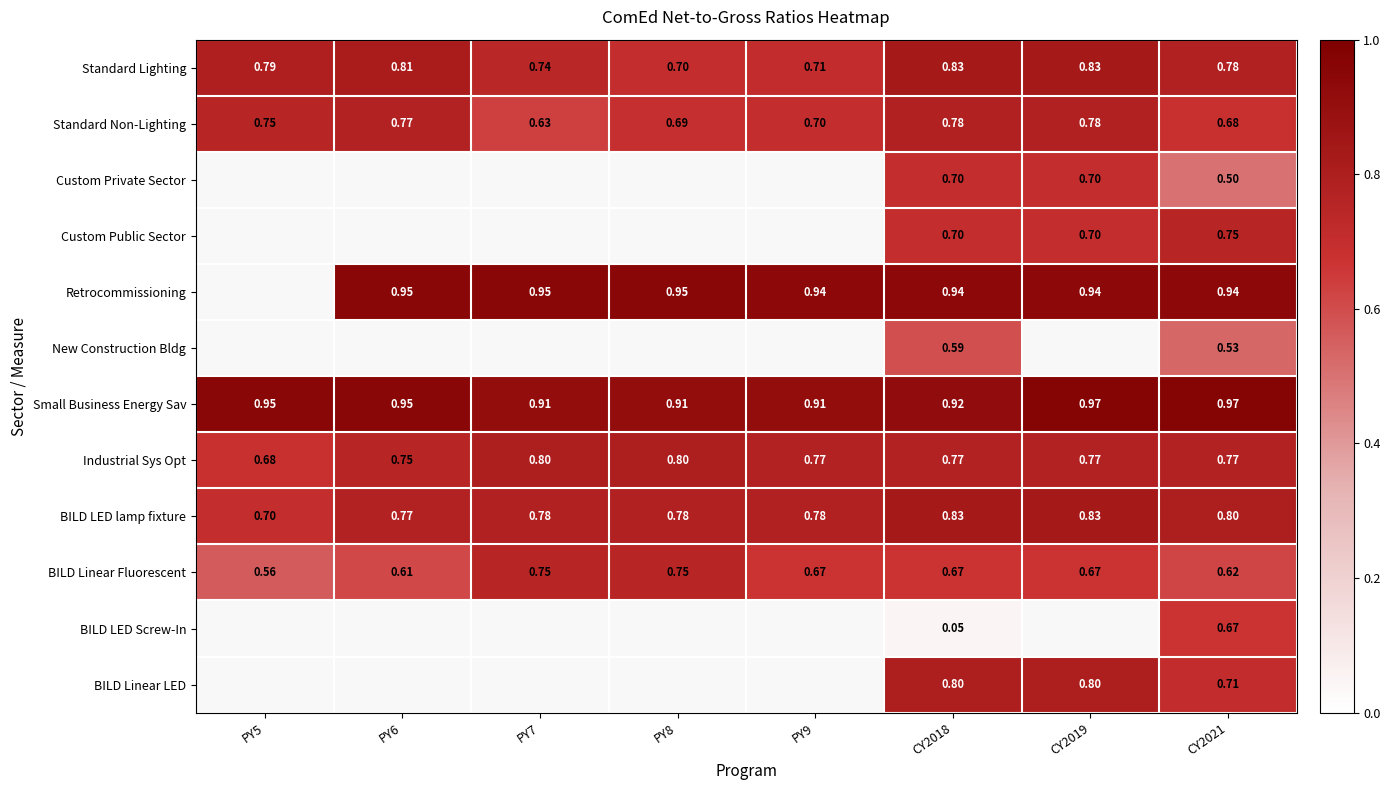

Is it true that Custom Private Sector equals 0.7 at CY2018?

True